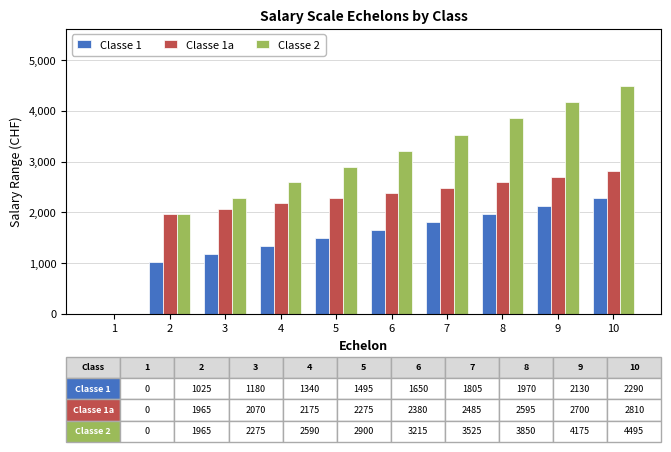

What are all the series names shown in the legend?

Classe 1, Classe 1a, Classe 2